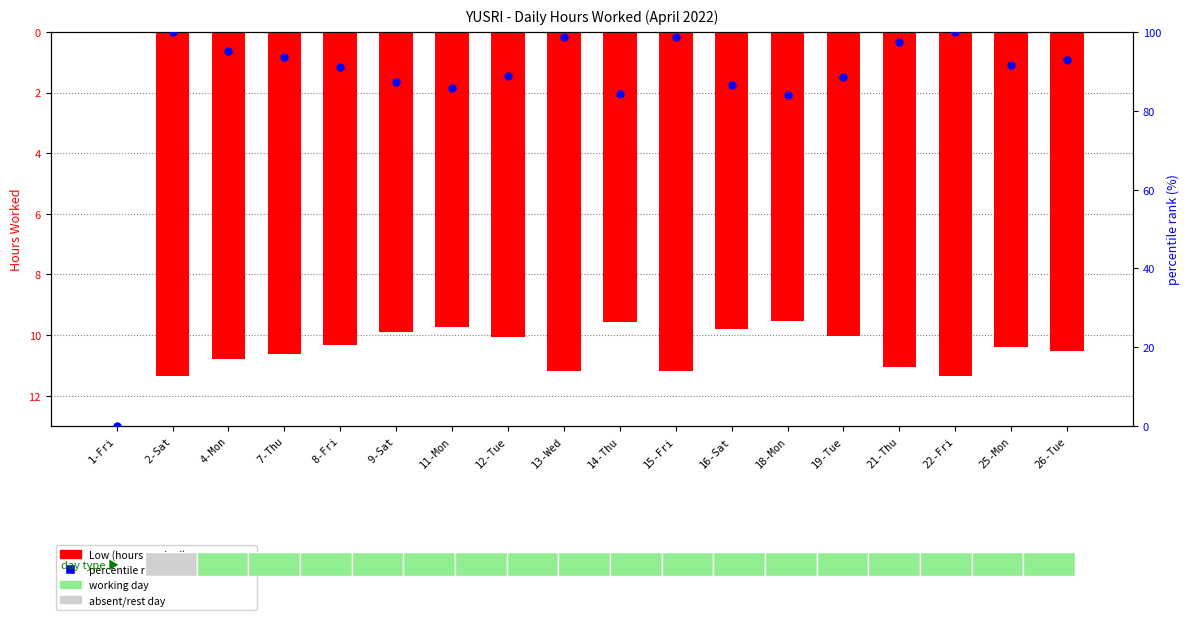

Which series contains the lowest Y value?

Low (hours worked)